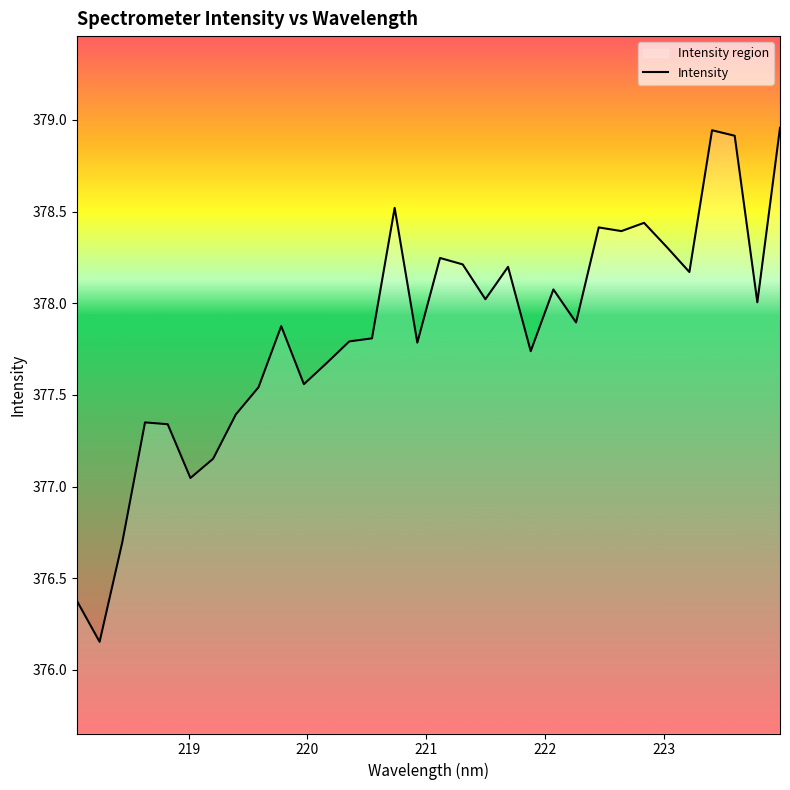

Count the number of categories in the chart.

32